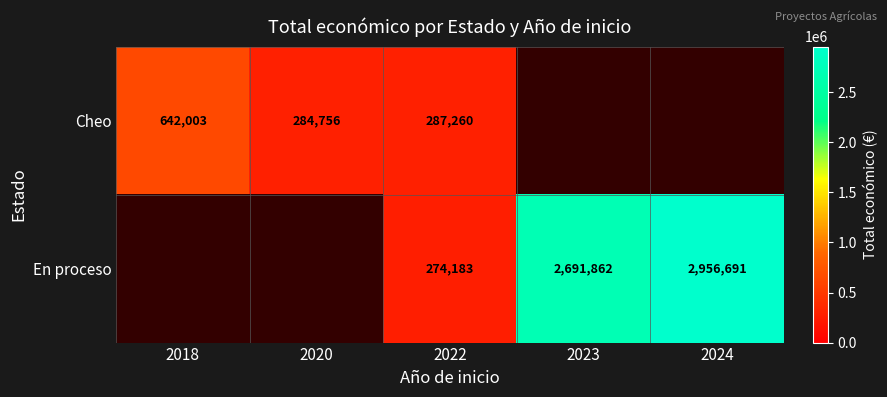

Rank the series at 2022 from highest to lowest value.

Cheo, En proceso